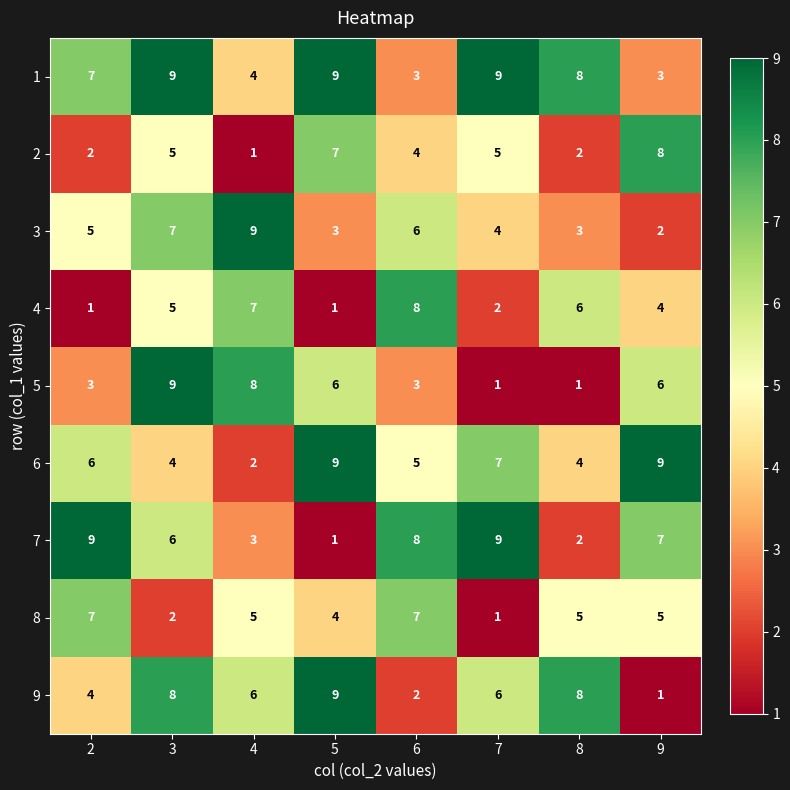

What is the spread (max minus min) of values at 8?

7